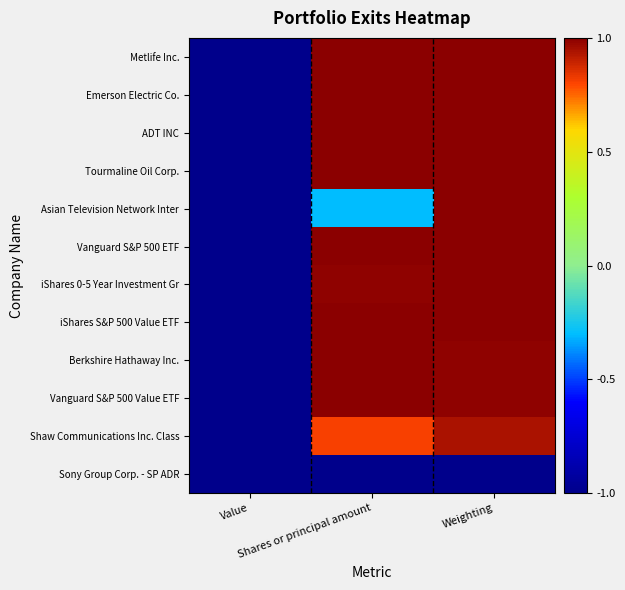

Reading left to right, list all the values displayed in this chart.

Metlife Inc.: Value=-1.0	Shares or principal amount=1.0	Weighting=1.0
Emerson Electric Co.: Value=-1.0	Shares or principal amount=1.0	Weighting=1.0
ADT INC: Value=-1.0	Shares or principal amount=1.0	Weighting=1.0
Tourmaline Oil Corp.: Value=-1.0	Shares or principal amount=1.0	Weighting=1.0
Asian Television Network Inter: Value=-1.0	Shares or principal amount=-0.3	Weighting=1.0
Vanguard S&P 500 ETF: Value=-1.0	Shares or principal amount=1.0	Weighting=1.0
iShares 0-5 Year Investment Gr: Value=-1.0	Shares or principal amount=1.0	Weighting=1.0
iShares S&P 500 Value ETF: Value=-1.0	Shares or principal amount=1.0	Weighting=1.0
Berkshire Hathaway Inc.: Value=-1.0	Shares or principal amount=1.0	Weighting=1.0
Vanguard S&P 500 Value ETF: Value=-1.0	Shares or principal amount=1.0	Weighting=1.0
Shaw Communications Inc. Class: Value=-1.0	Shares or principal amount=0.8	Weighting=0.9
Sony Group Corp. - SP ADR: Value=-1.0	Shares or principal amount=-1.0	Weighting=-1.0